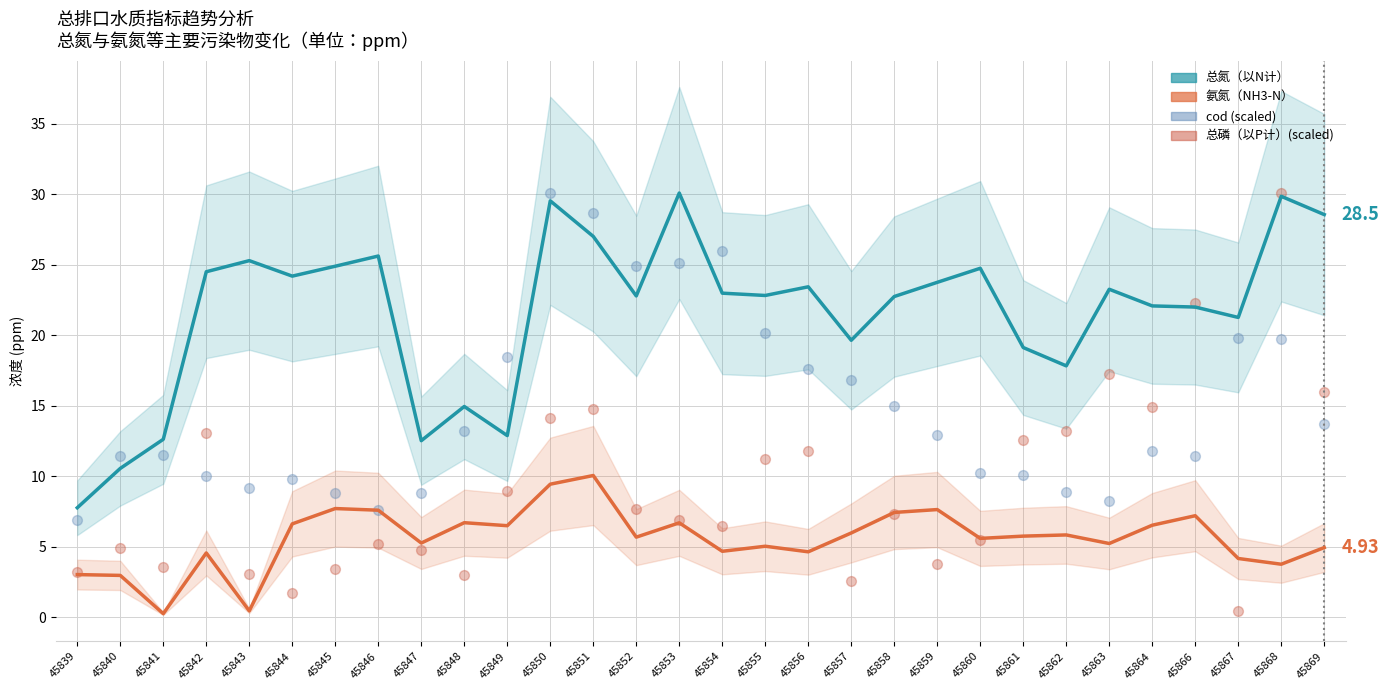

At which category is the sum across all series the highest?

45868